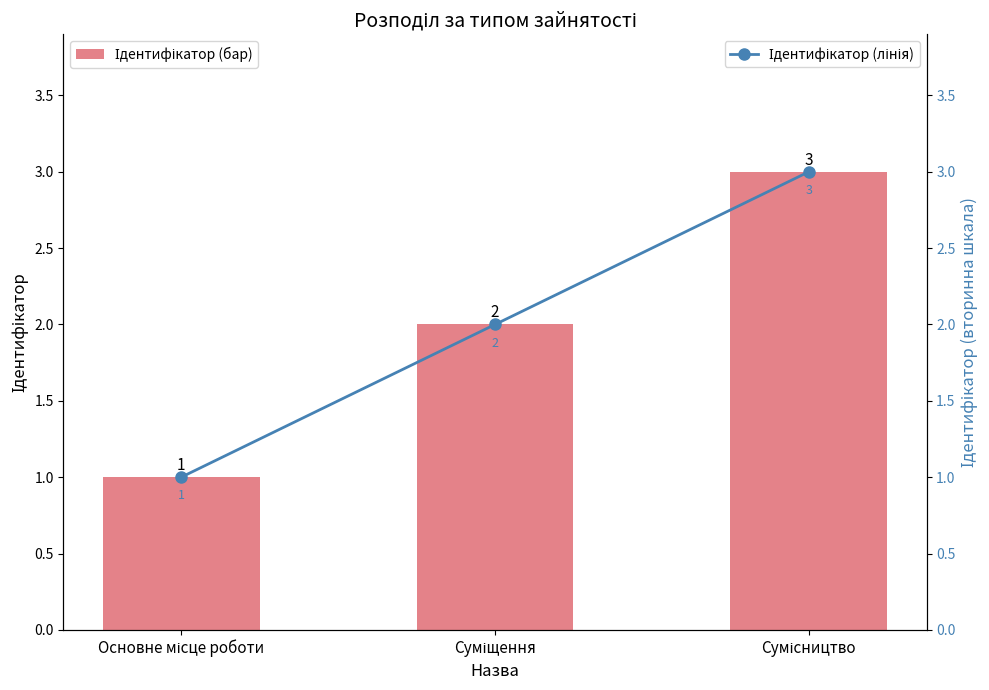

Which series has the largest total across all categories?

Ідентифікатор